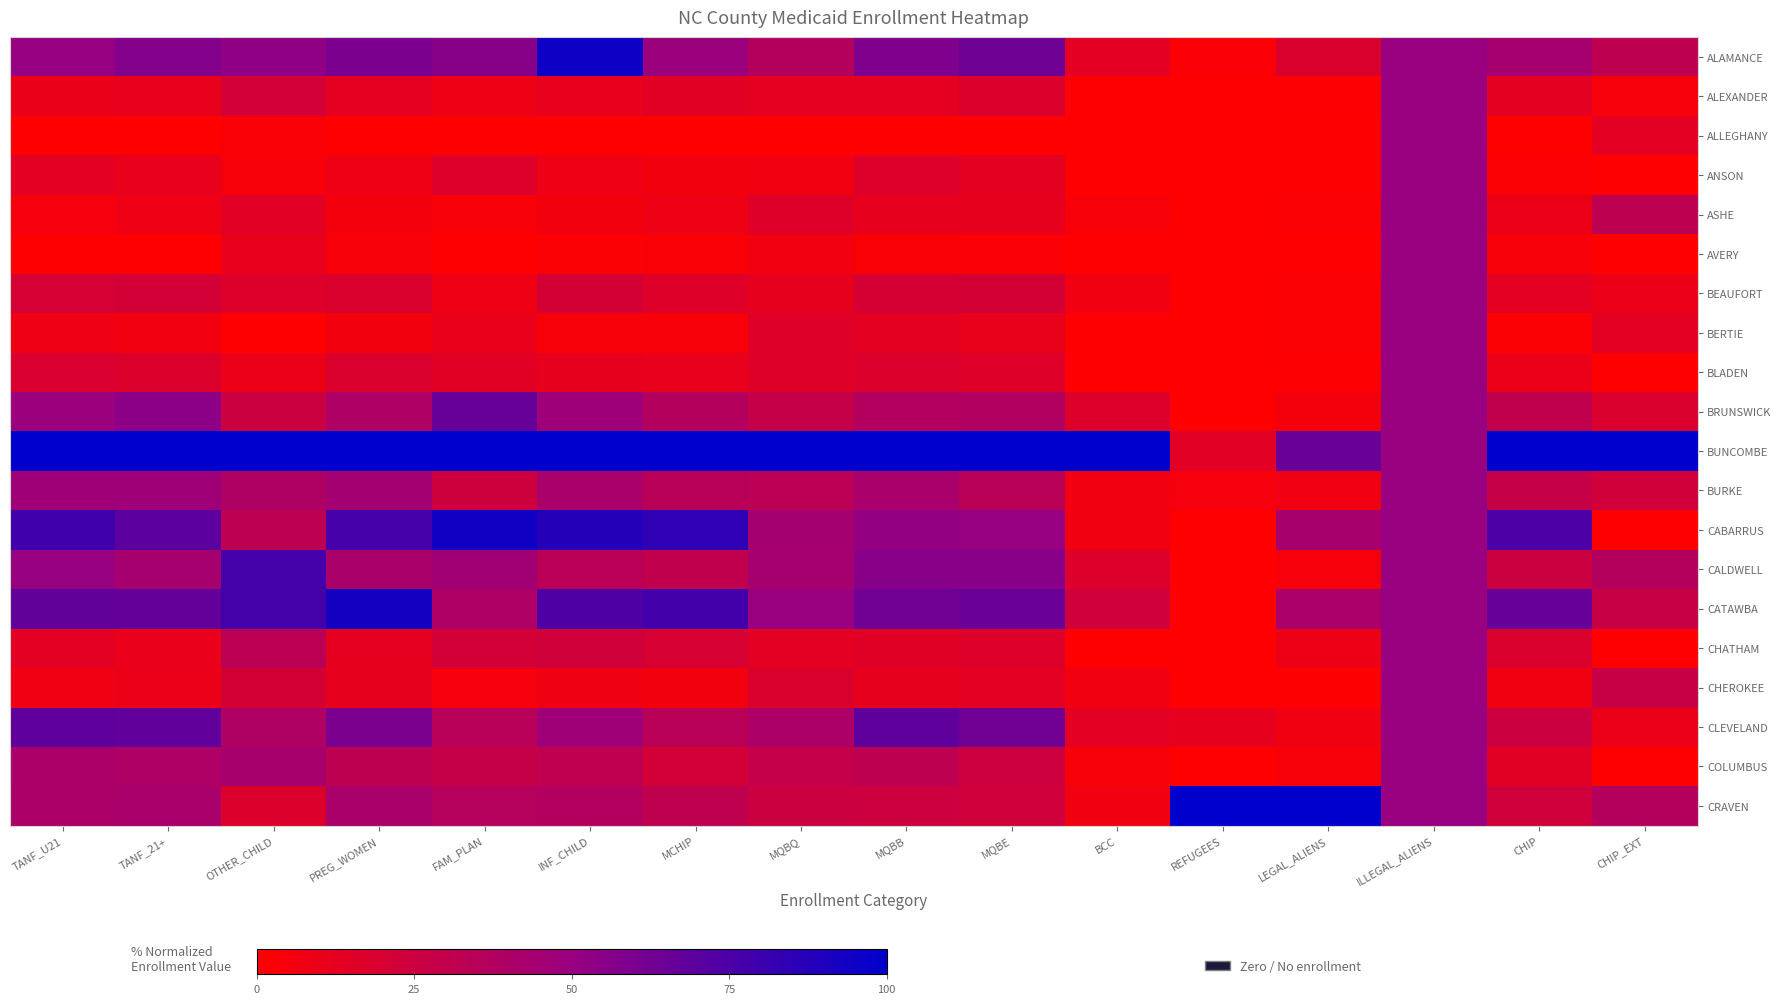

Which category has the lowest value across all series?

BCC